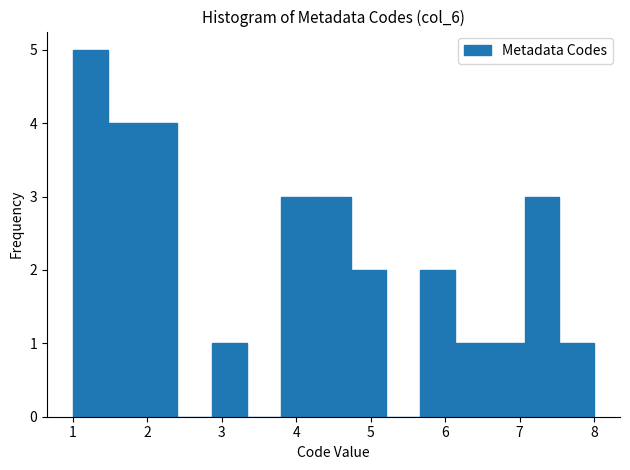

Reading left to right, transcribe this chart: for each bar, give the range it covers on the x-axis and its height. Neither the bar edges nor the heights are printed on the chart, so give them approximately, as read against the axes.

1.0 to 1.5: 5
1.5 to 1.9: 4
1.9 to 2.4: 4
2.4 to 2.9: 0
2.9 to 3.3: 1
3.3 to 3.8: 0
3.8 to 4.3: 3
4.3 to 4.7: 3
4.7 to 5.2: 2
5.2 to 5.7: 0
5.7 to 6.1: 2
6.1 to 6.6: 1
6.6 to 7.1: 1
7.1 to 7.5: 3
7.5 to 8.0: 1